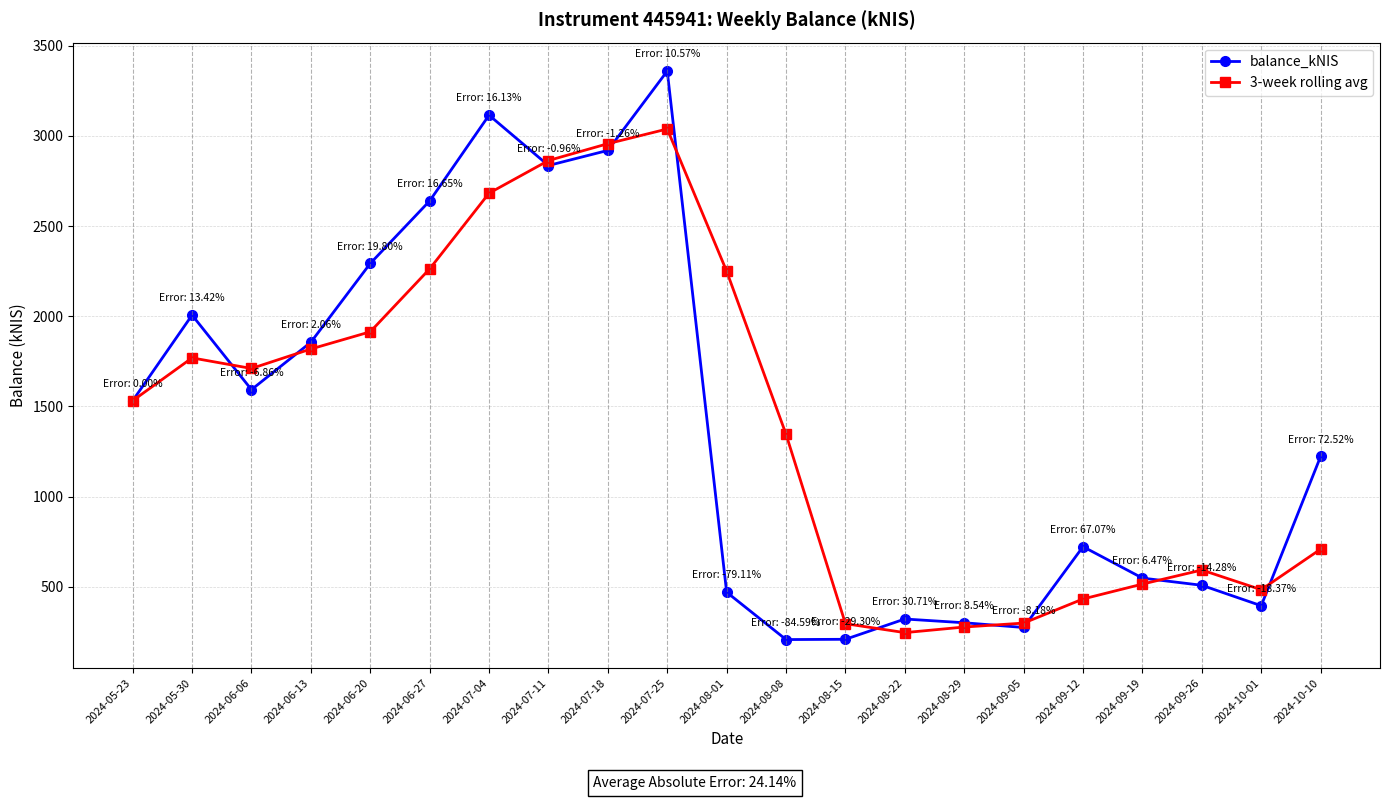

What is the label of the 1st point from the right?

2024-10-10